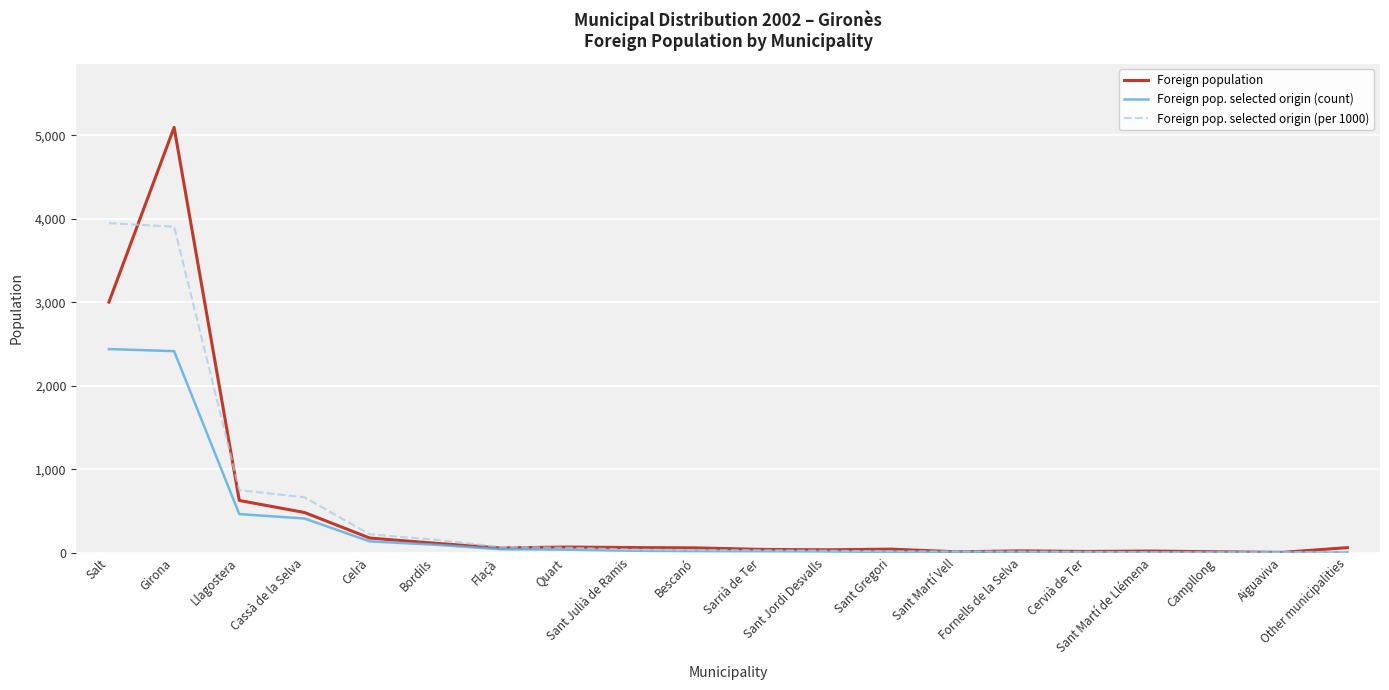

Does the chart have visible grid lines?

Yes